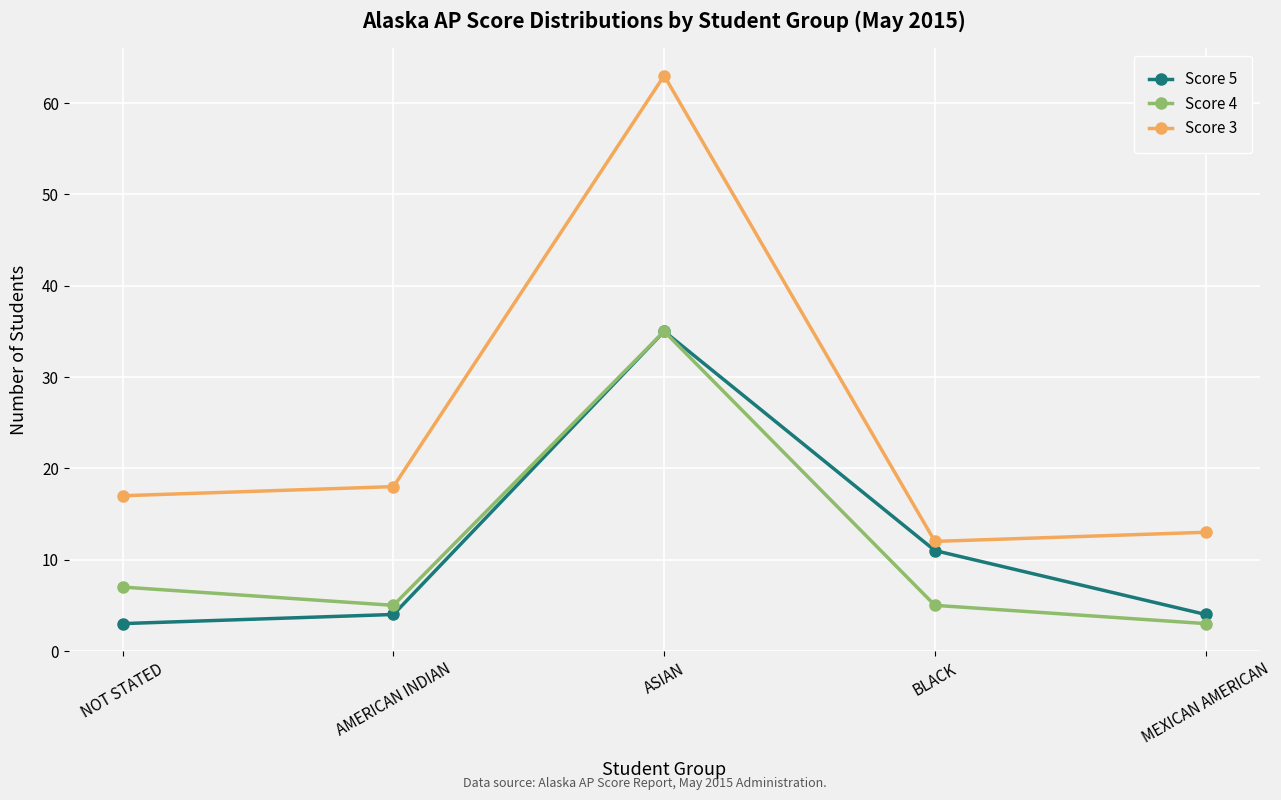

Reading left to right, what are all the values shown in this chart?

Score 5: NOT STATED=3	AMERICAN INDIAN=4	ASIAN=35	BLACK=11	MEXICAN AMERICAN=4
Score 4: NOT STATED=7	AMERICAN INDIAN=5	ASIAN=35	BLACK=5	MEXICAN AMERICAN=3
Score 3: NOT STATED=17	AMERICAN INDIAN=18	ASIAN=63	BLACK=12	MEXICAN AMERICAN=13